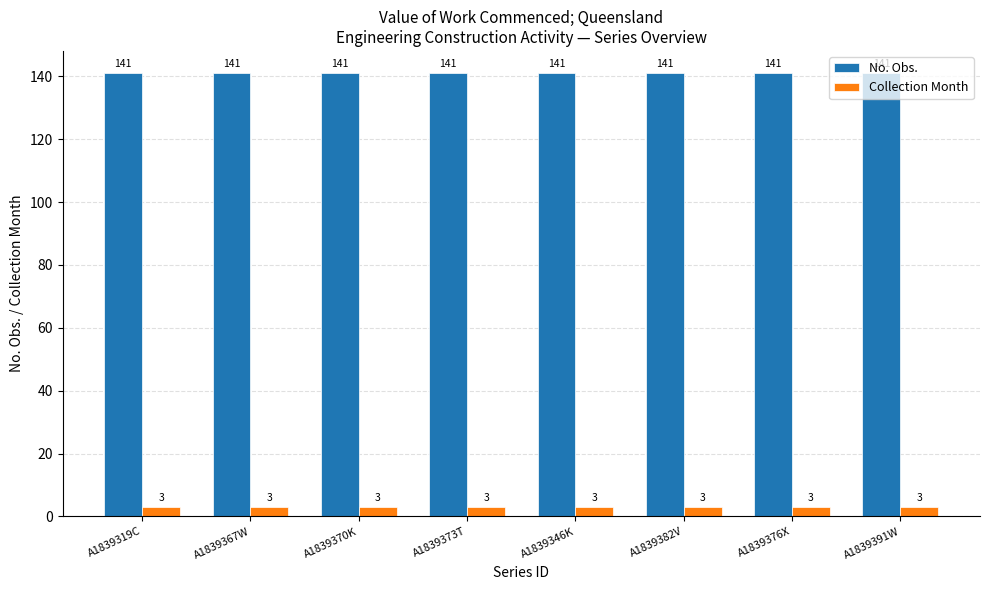

What is the maximum value for Collection Month?

3